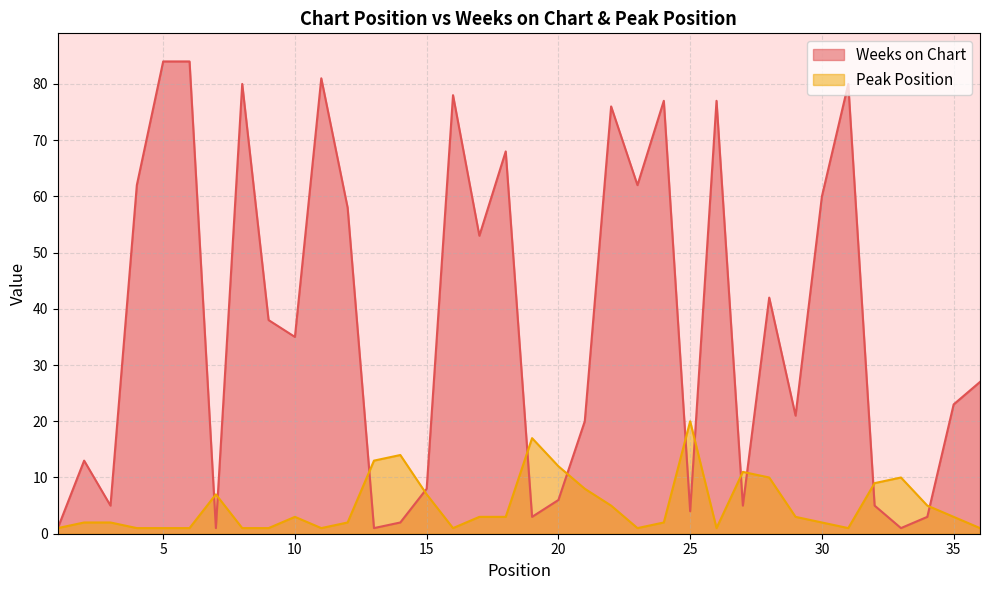

What is the average value of the Peak Position series?

5